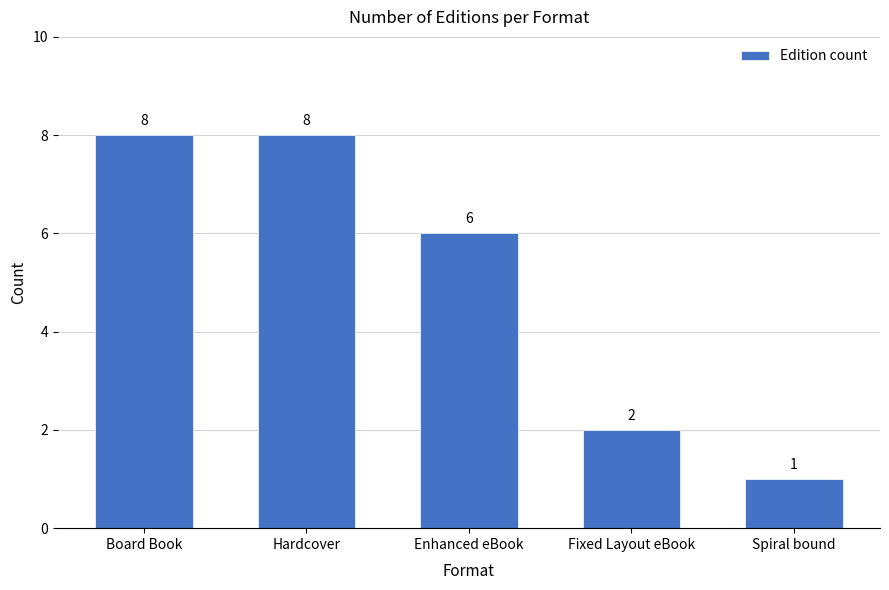

What is the greatest value displayed?

8